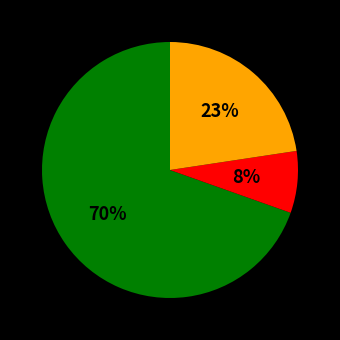

Count the number of slices in the pie.

3